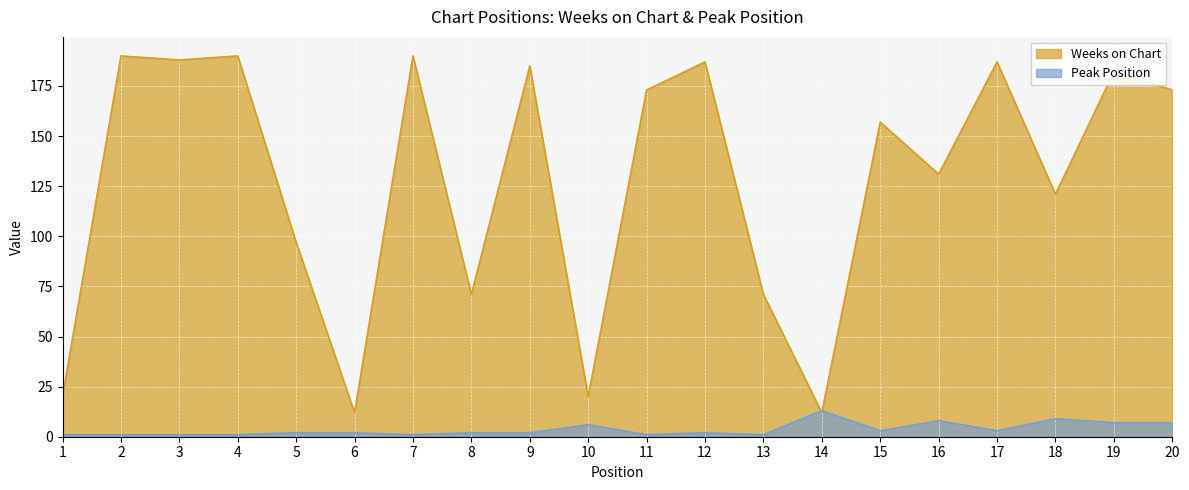

Reading left to right, list all the values displayed in this chart.

Weeks on Chart: 1=20	2=190	3=188	4=190	5=97	6=12	7=190	8=71	9=185	10=20	11=173	12=187	13=71	14=12	15=157	16=131	17=187	18=121	19=182	20=173
Peak Position: 1=1	2=1	3=1	4=1	5=2	6=2	7=1	8=2	9=2	10=6	11=1	12=2	13=1	14=13	15=3	16=8	17=3	18=9	19=7	20=7